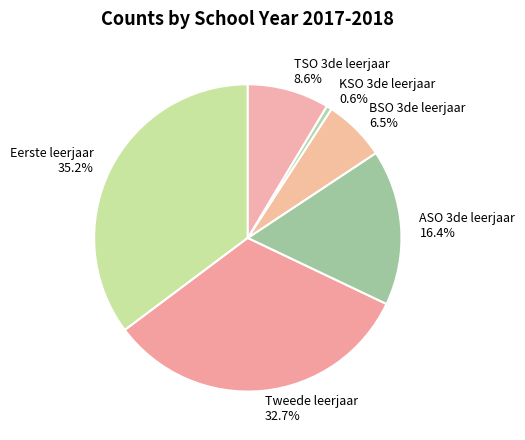

Which category has the biggest portion of the pie?

Eerste leerjaar